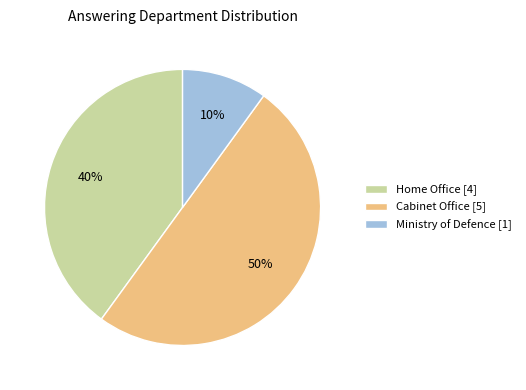

True or false: Ministry of Defence [1] accounts for 10% of the total.

True